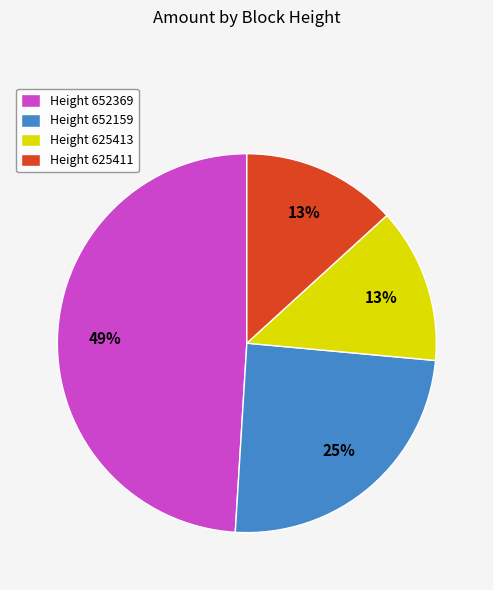

The Height 625413 slice represents 1% of the pie. True or false?

False